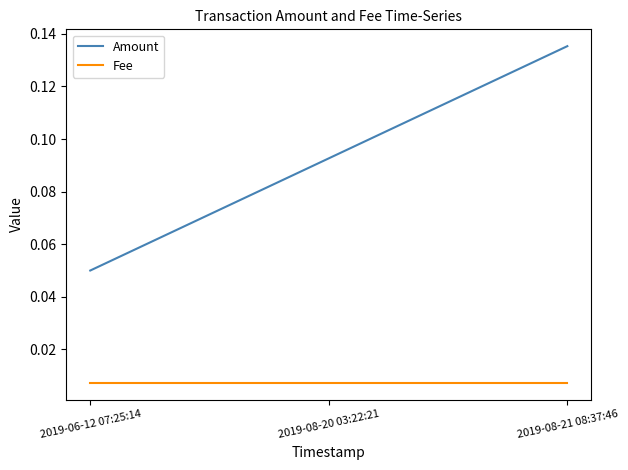

At which category is the sum across all series the highest?

2019-08-21 08:37:46